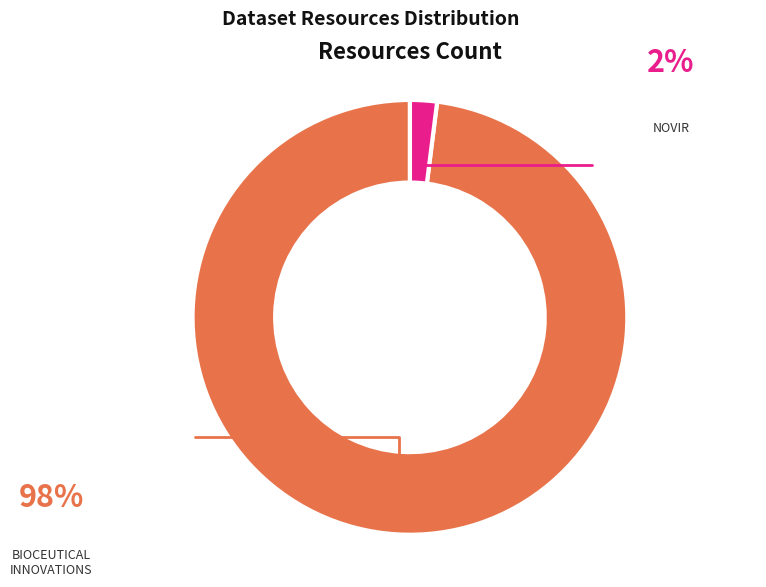

Does any single category account for the majority?

Yes